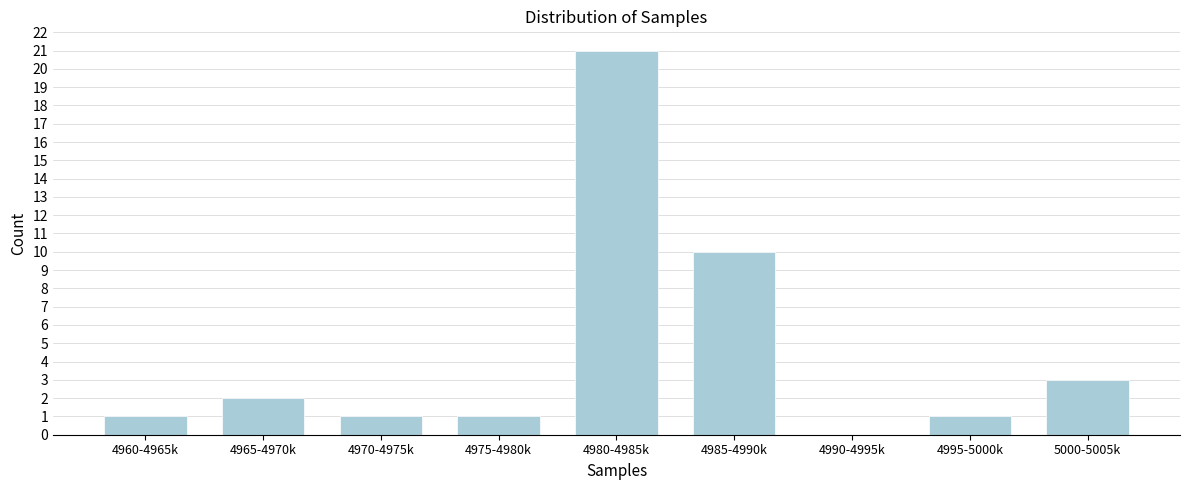

Is it true that the value at 4975-4980k is 1?

True